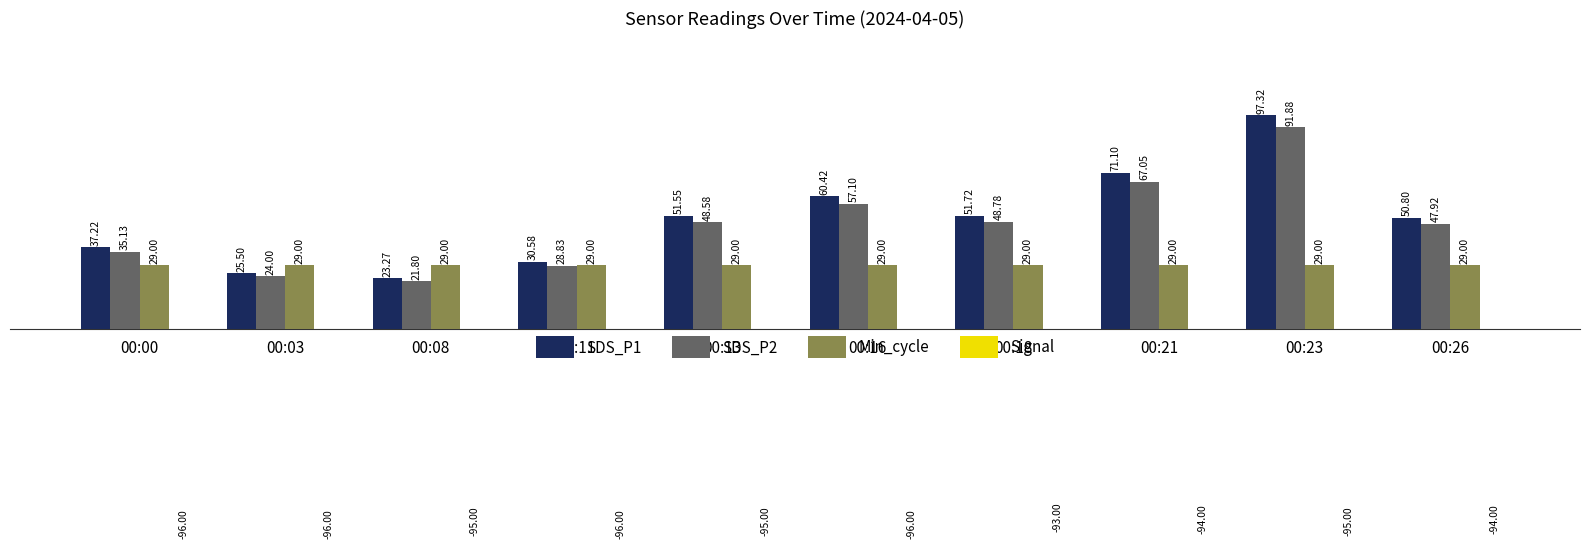

Which series has the largest total across all categories?

SDS_P1